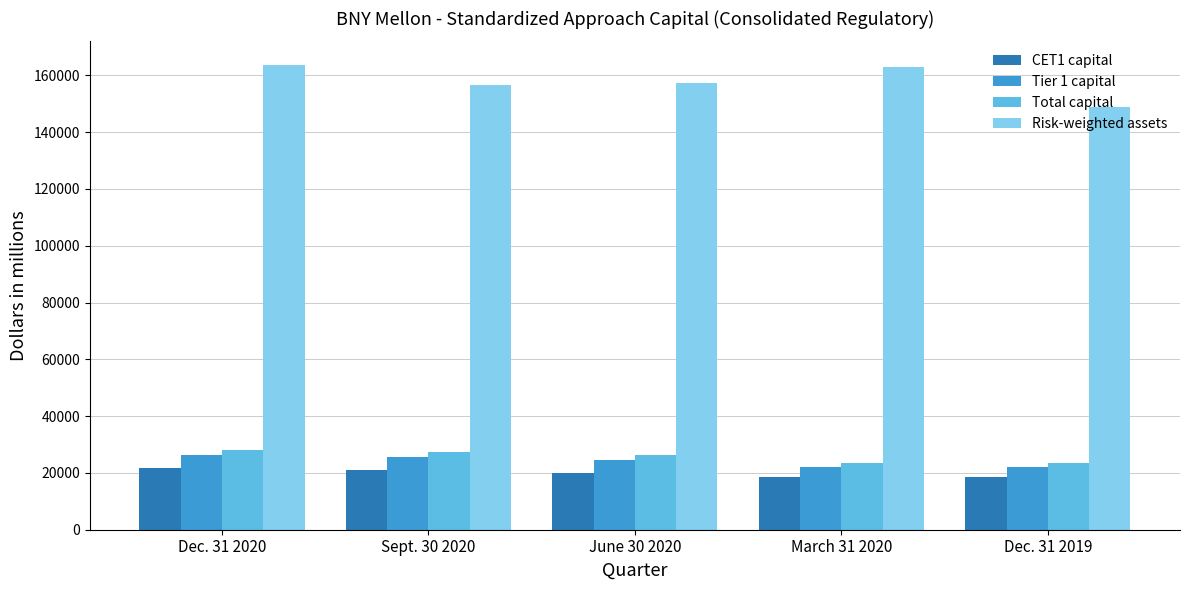

How many distinct data groups are displayed?

4